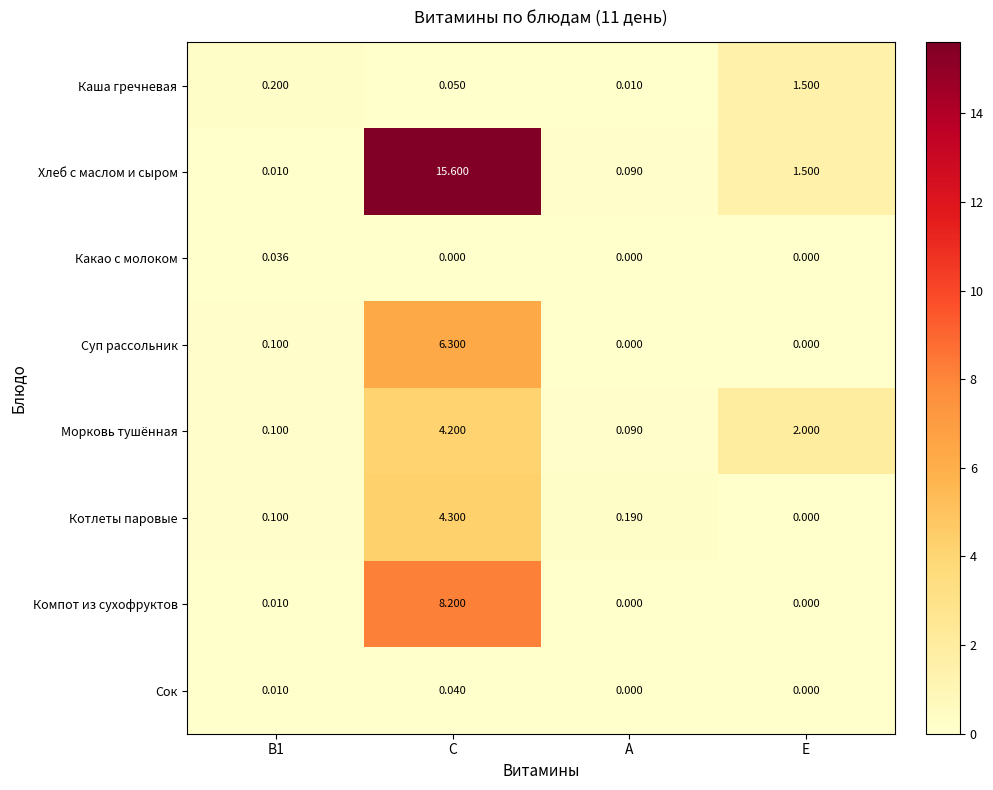

At which label does Хлеб с маслом и сыром first exceed 1?

C